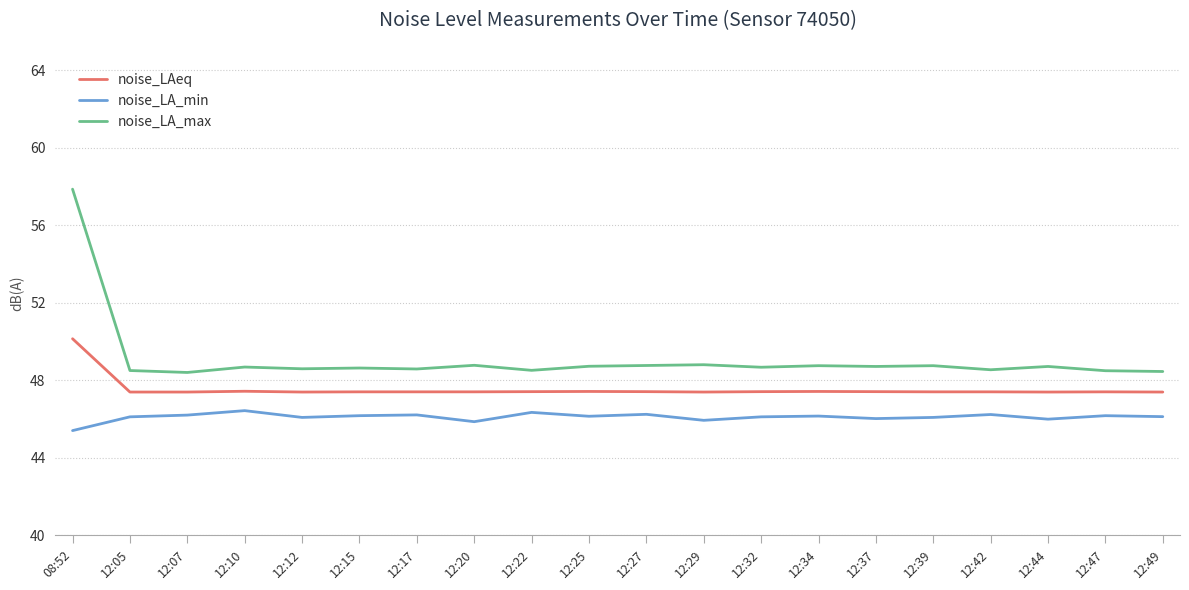

What is the spread (max minus min) of values at 12:25?

2.6